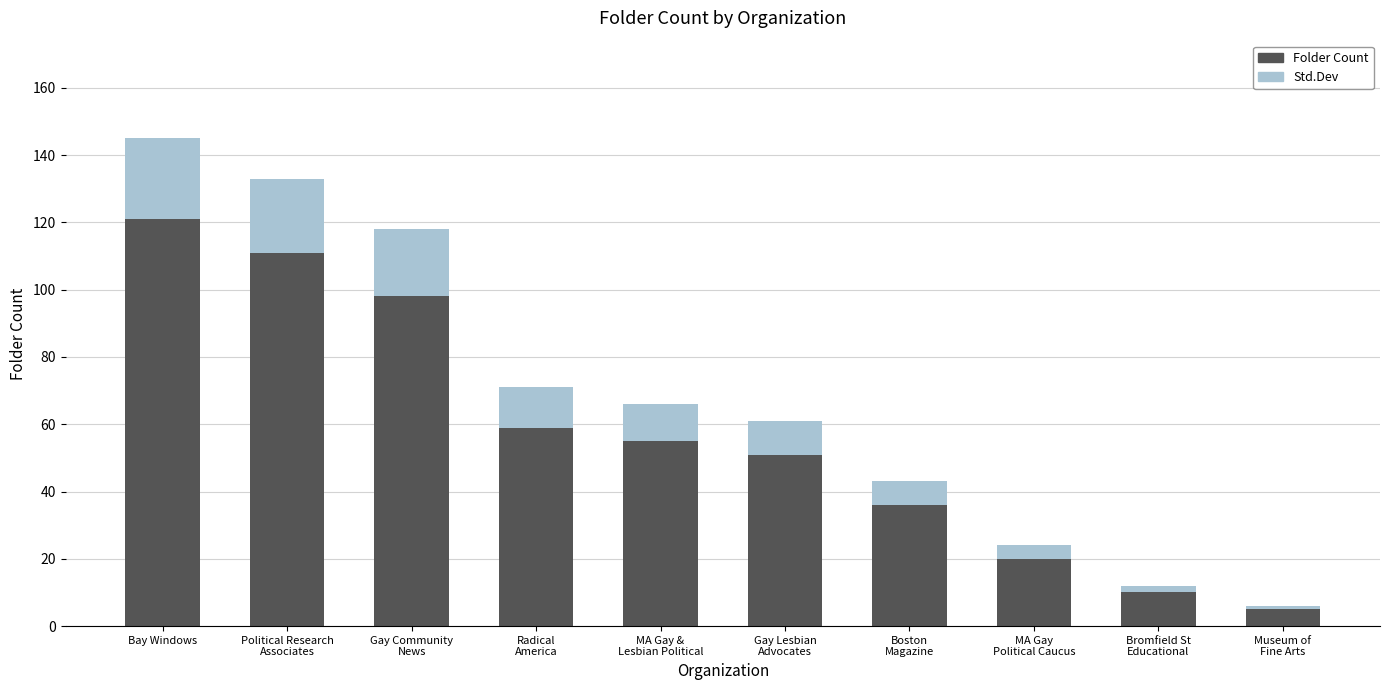

Reading right to left, list the values for the Folder Count series.

5	10	20	36	51	55	59	98	111	121